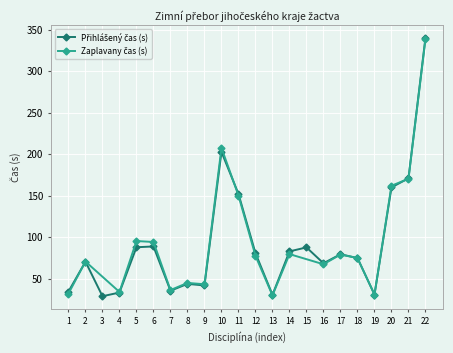

What is the value of the 13th point from the left?

30.3